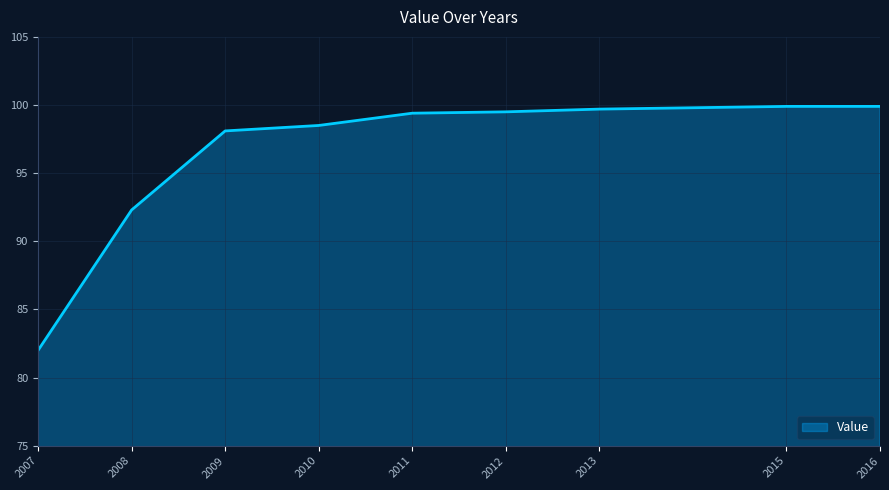

What is the average value?

96.6